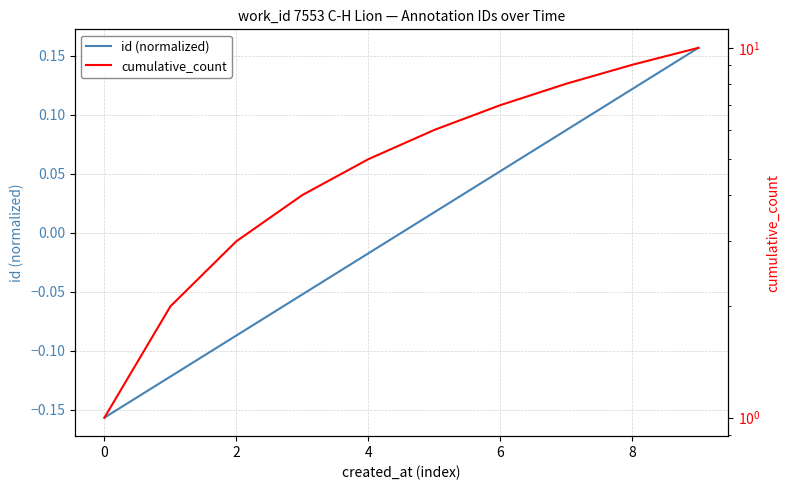

At how many categories does at least one series exceed 0?

10